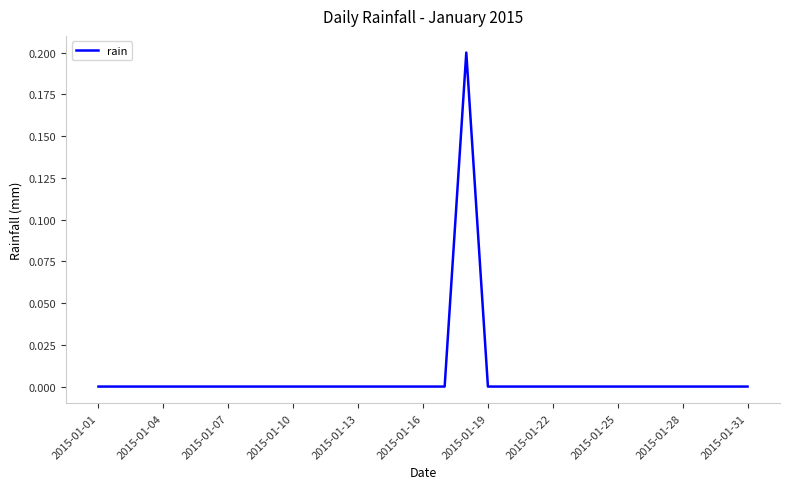

Is it true that the value at 2015-01-04 is 0.0?

True